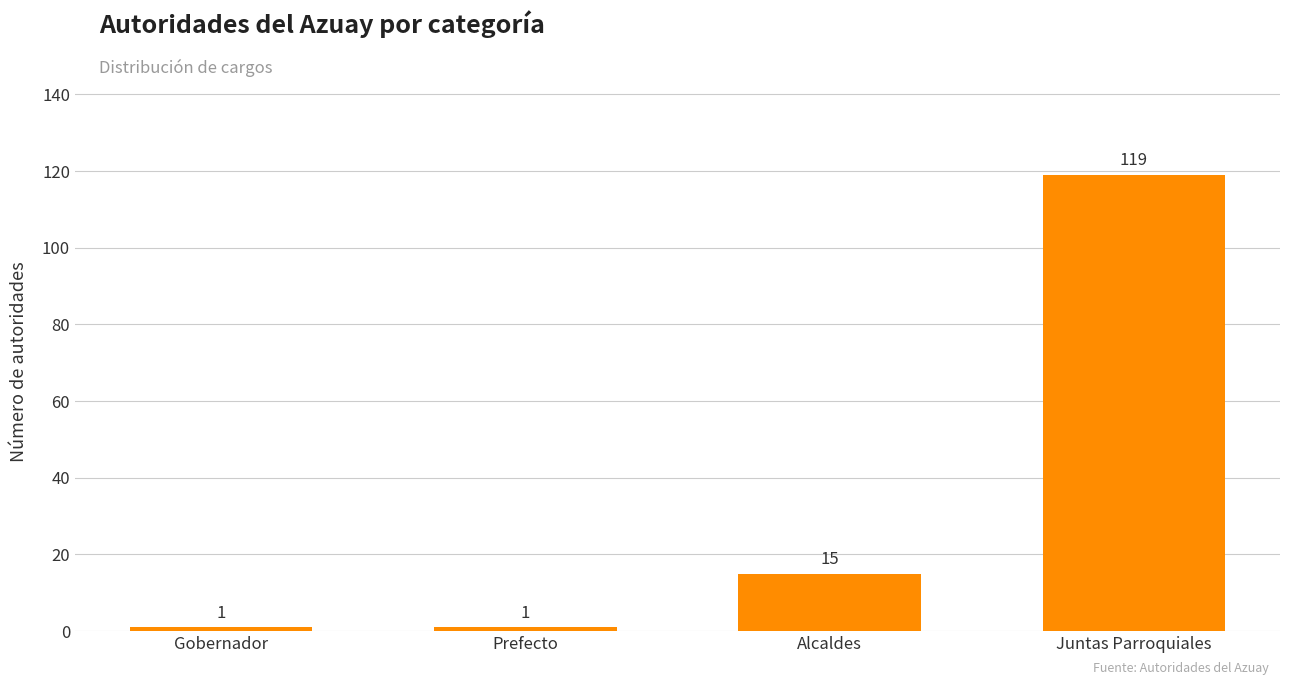

What is the value of the 2nd bar from the left?

1